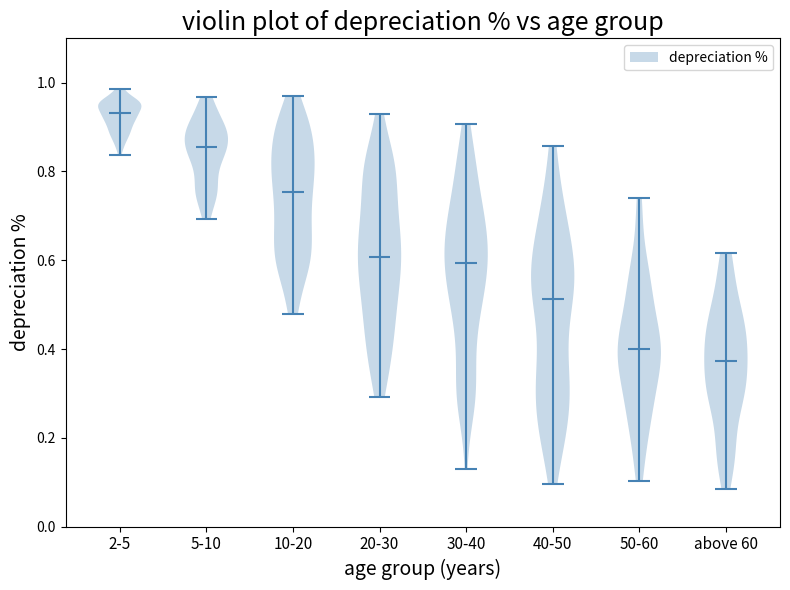

Which violin has the highest median line?

2-5